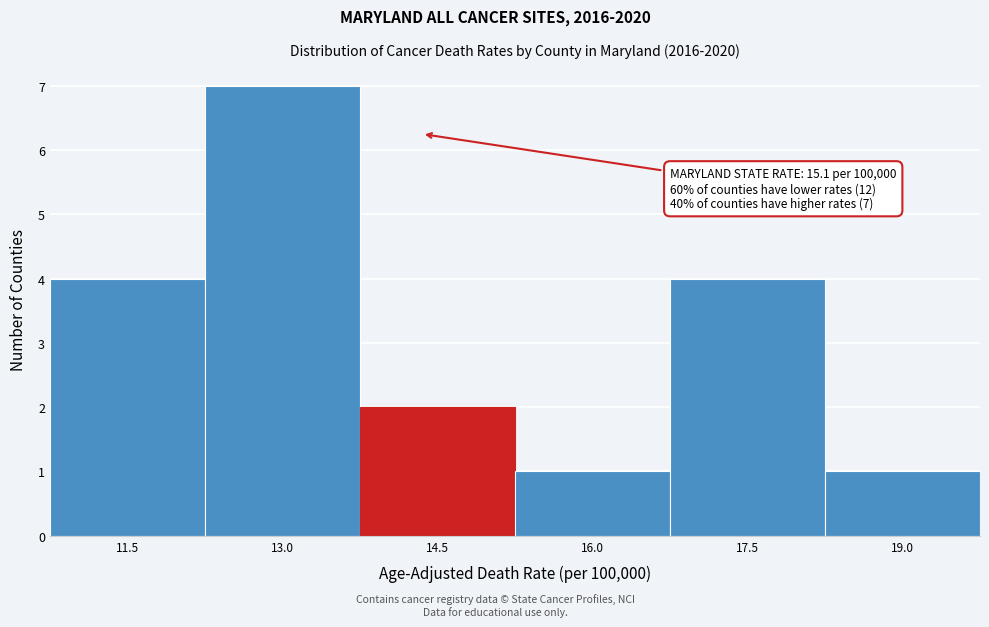

Reading left to right, what are all the values shown in this chart?

4	7	2	1	4	1